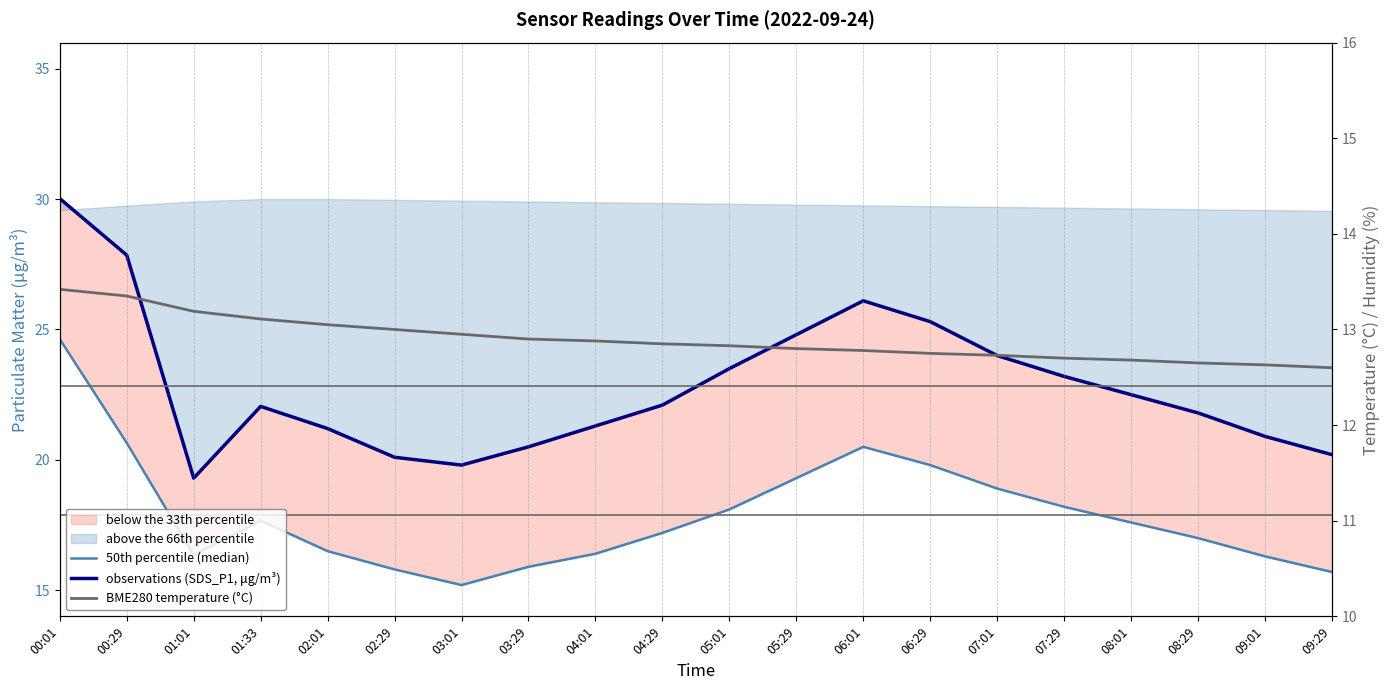

True or false: observations (SDS_P1, μg/m³) and 50th percentile (median) cross at least once.

False